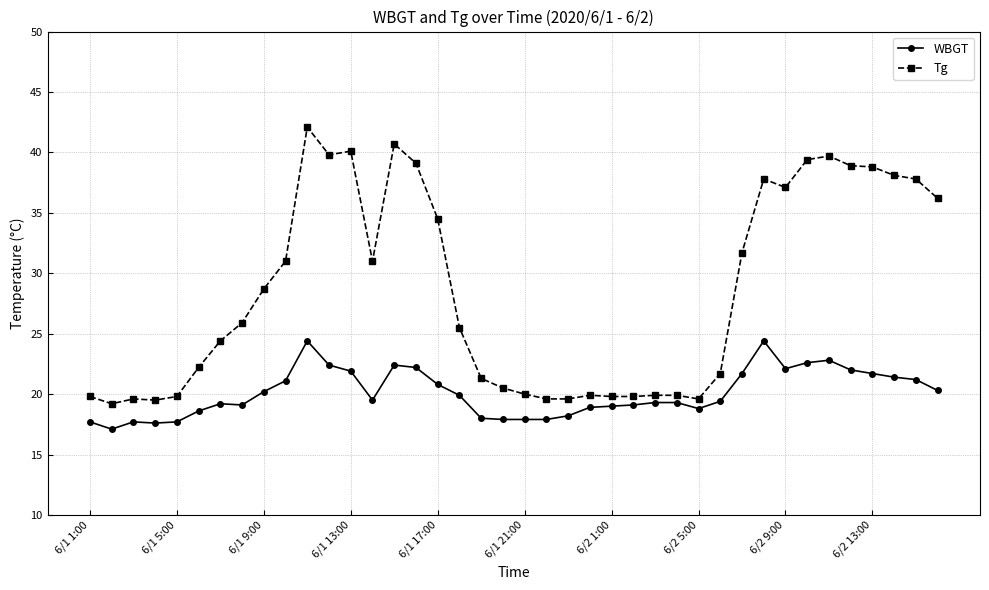

What is the value of the WBGT point at the 34th from the left?

22.6